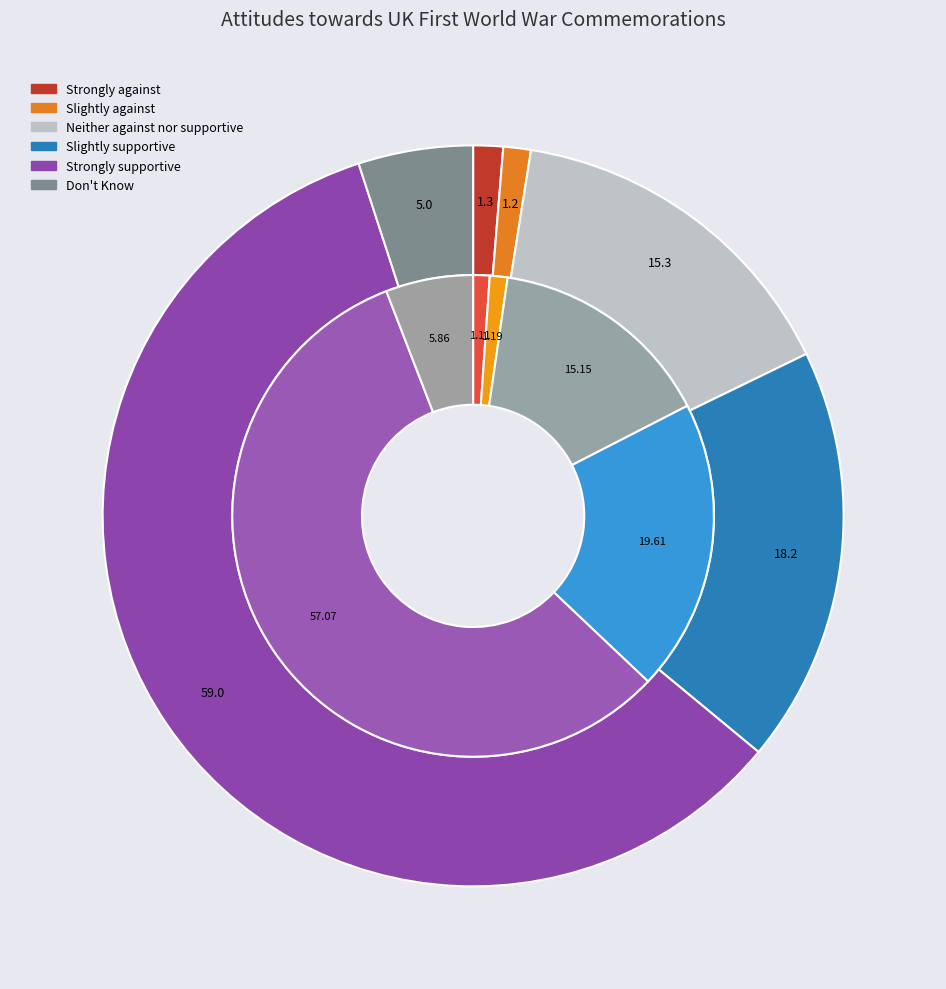

Between Don't Know and Strongly supportive, which is larger?

Strongly supportive